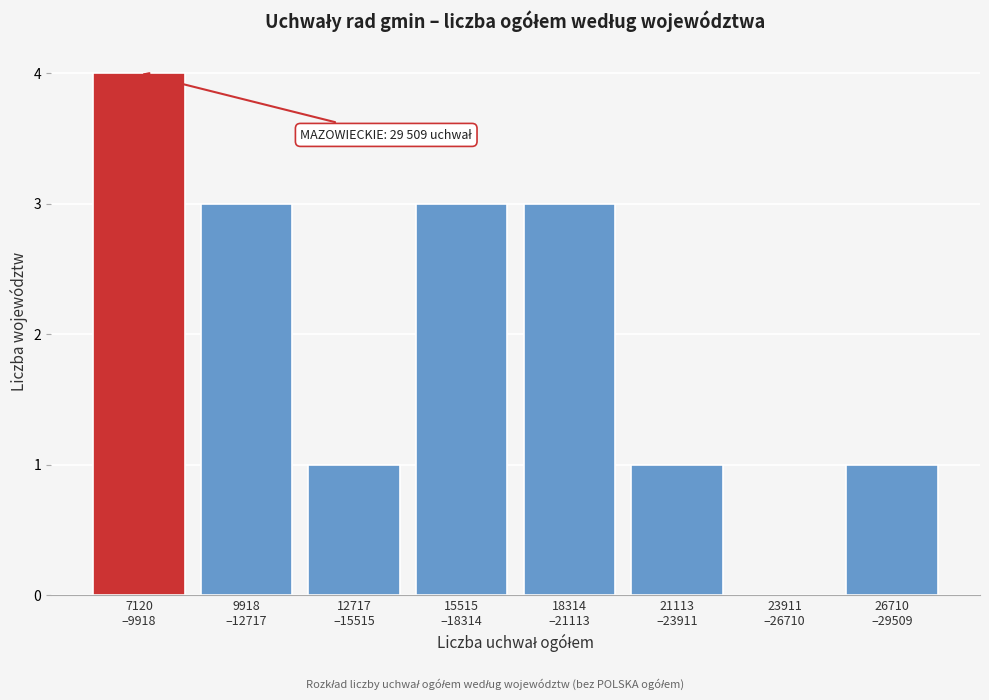

What is the maximum value shown in the chart?

4